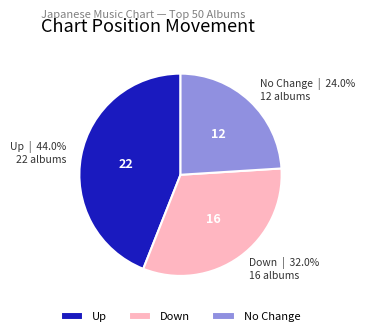

Rank the categories by value from highest to lowest.

Up, Down, No Change